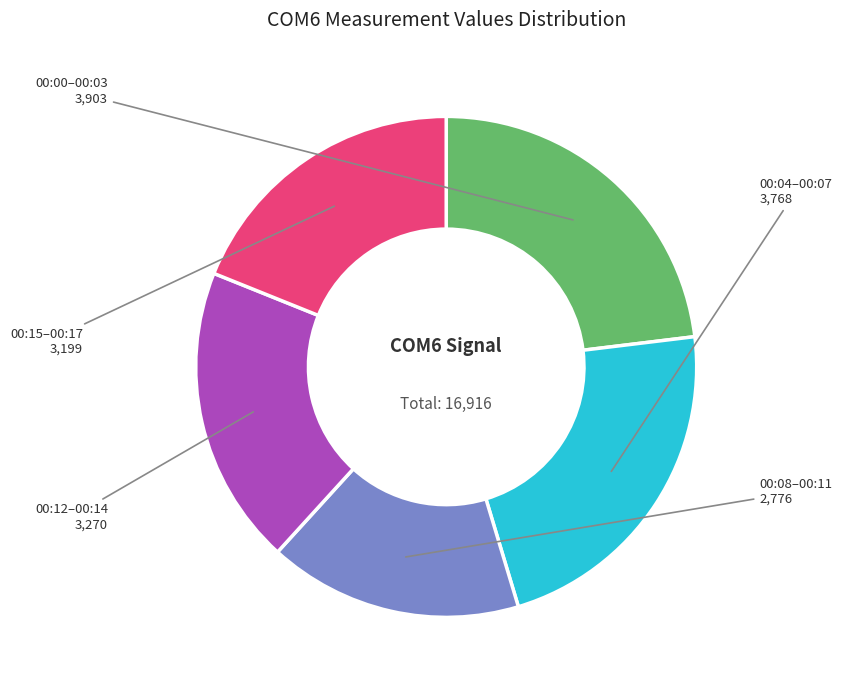

Does any single category account for the majority?

No